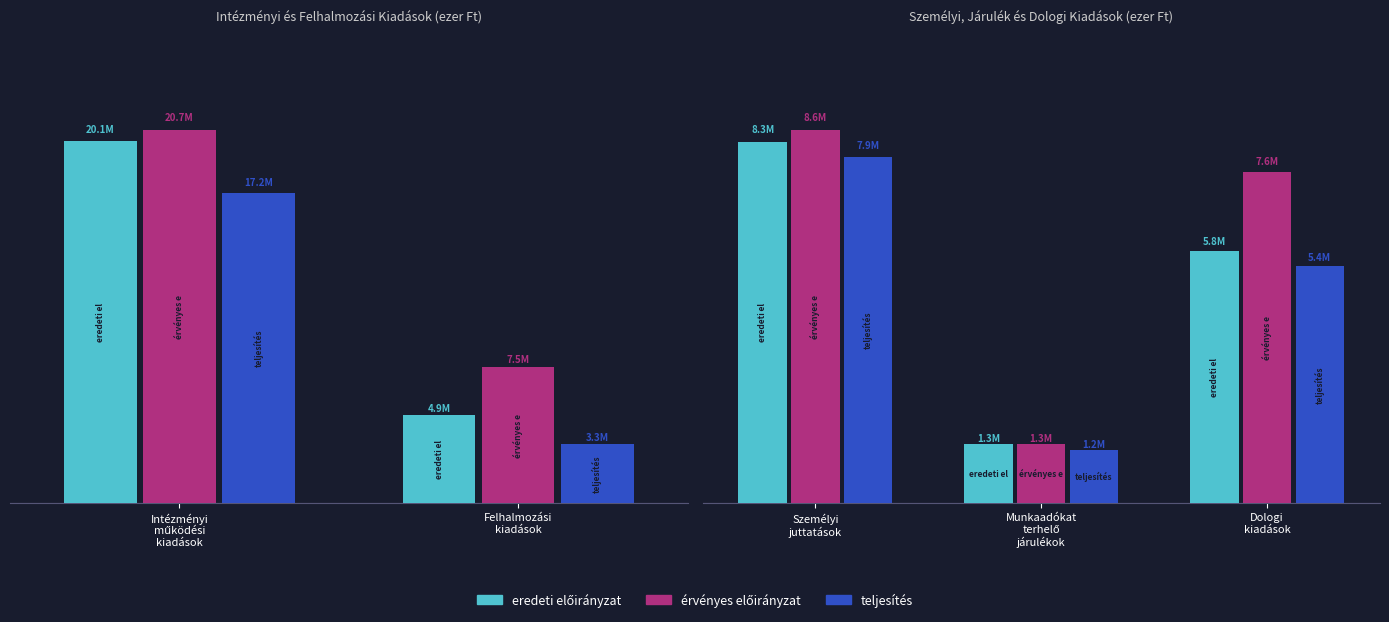

What is the label of the 2nd bar from the left?

Munkaadókat terhelő járulékok